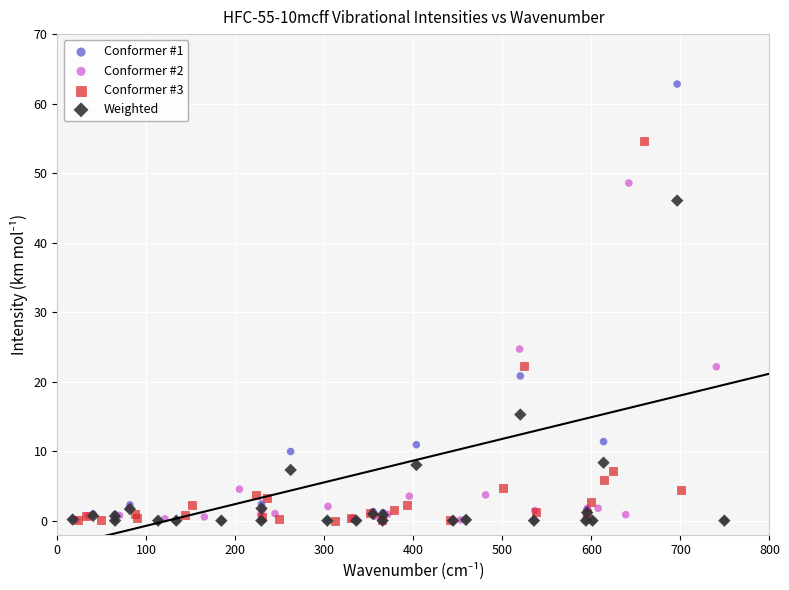

Which series reaches the maximum Y coordinate?

Conformer #1